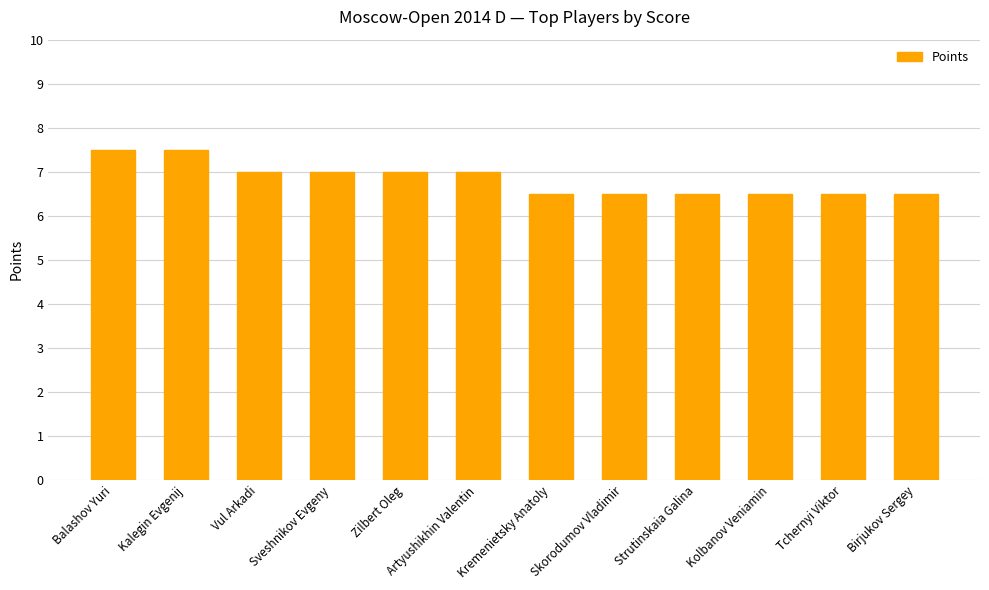

True or false: the data shows 6.5 at Strutinskaia Galina.

True